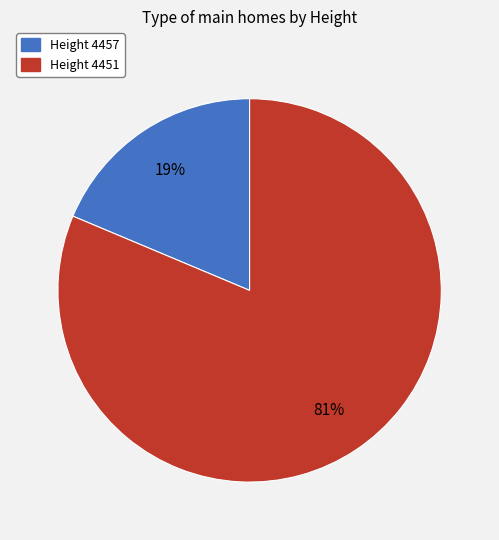

To the nearest percent, what is the average slice percentage?

50%